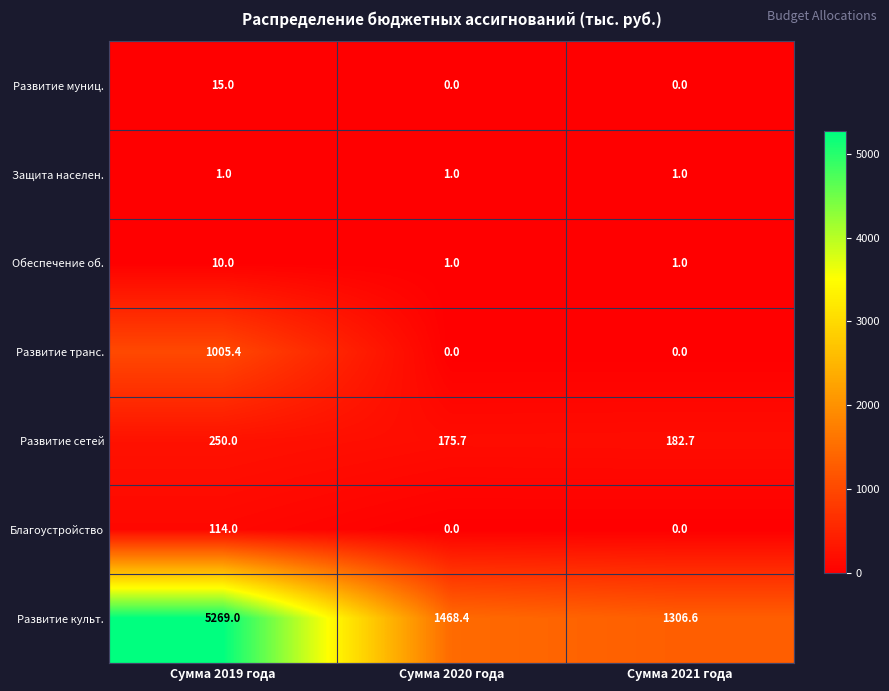

Reading left to right, list all the values displayed in this chart.

Развитие муниц.: Сумма 2019 года=15.0	Сумма 2020 года=0.0	Сумма 2021 года=0.0
Защита населен.: Сумма 2019 года=1.0	Сумма 2020 года=1.0	Сумма 2021 года=1.0
Обеспечение об.: Сумма 2019 года=10.0	Сумма 2020 года=1.0	Сумма 2021 года=1.0
Развитие транс.: Сумма 2019 года=1005.4	Сумма 2020 года=0.0	Сумма 2021 года=0.0
Развитие сетей: Сумма 2019 года=250.0	Сумма 2020 года=175.7	Сумма 2021 года=182.7
Благоустройство: Сумма 2019 года=114.0	Сумма 2020 года=0.0	Сумма 2021 года=0.0
Развитие культ.: Сумма 2019 года=5269.0	Сумма 2020 года=1468.4	Сумма 2021 года=1306.6